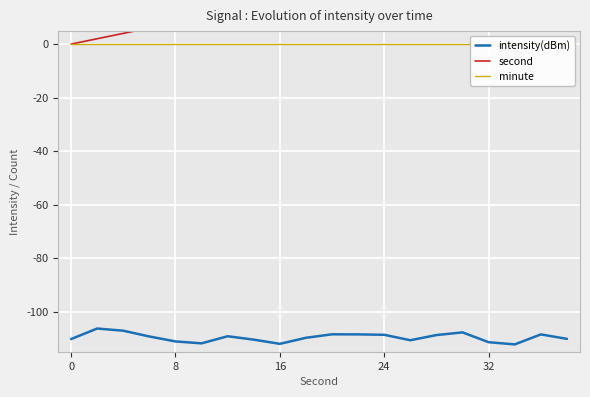

What is the lowest value of the intensity(dBm) series?

-112.3